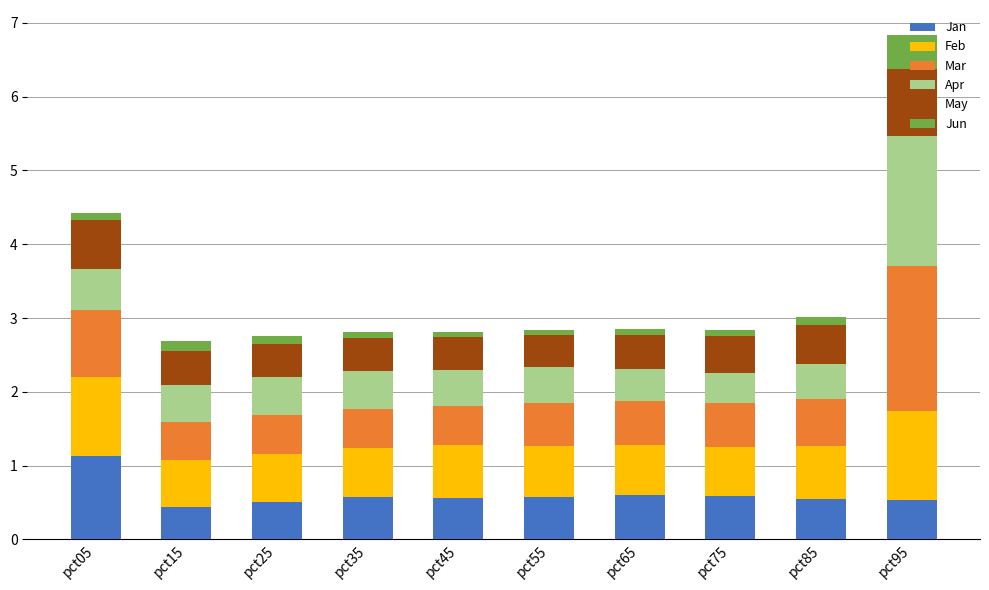

What is the difference between the maximum and second lowest values in the Jan series?

0.6